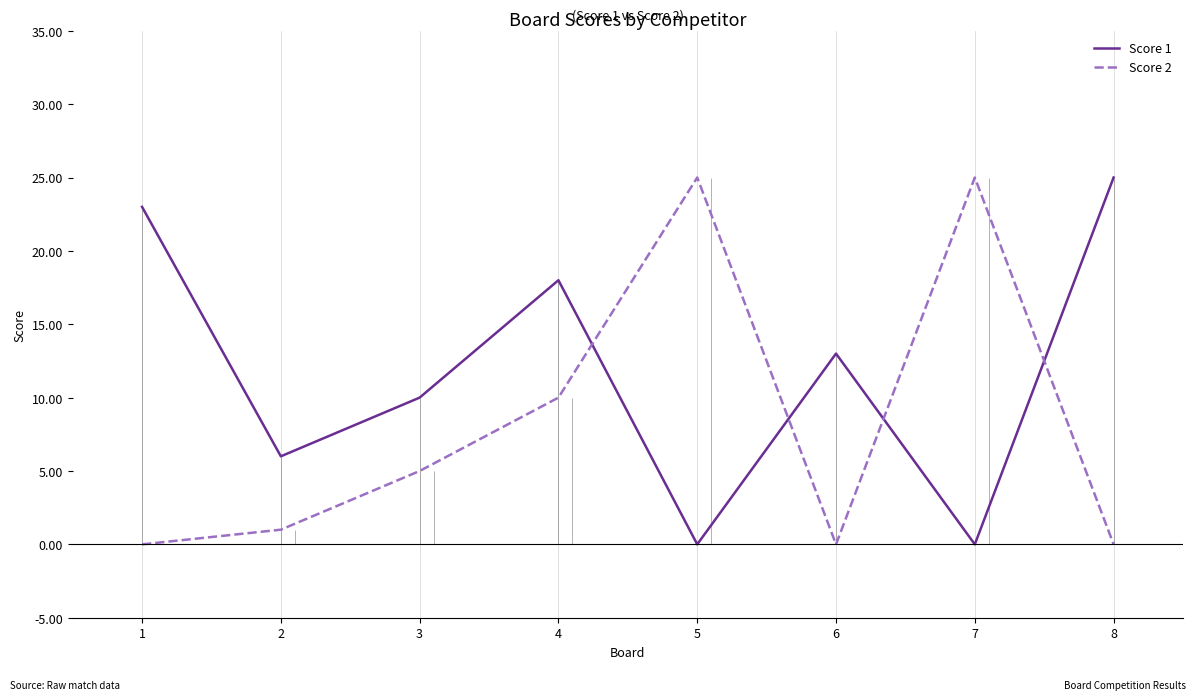

What is the sum of all Score 1 values?

95